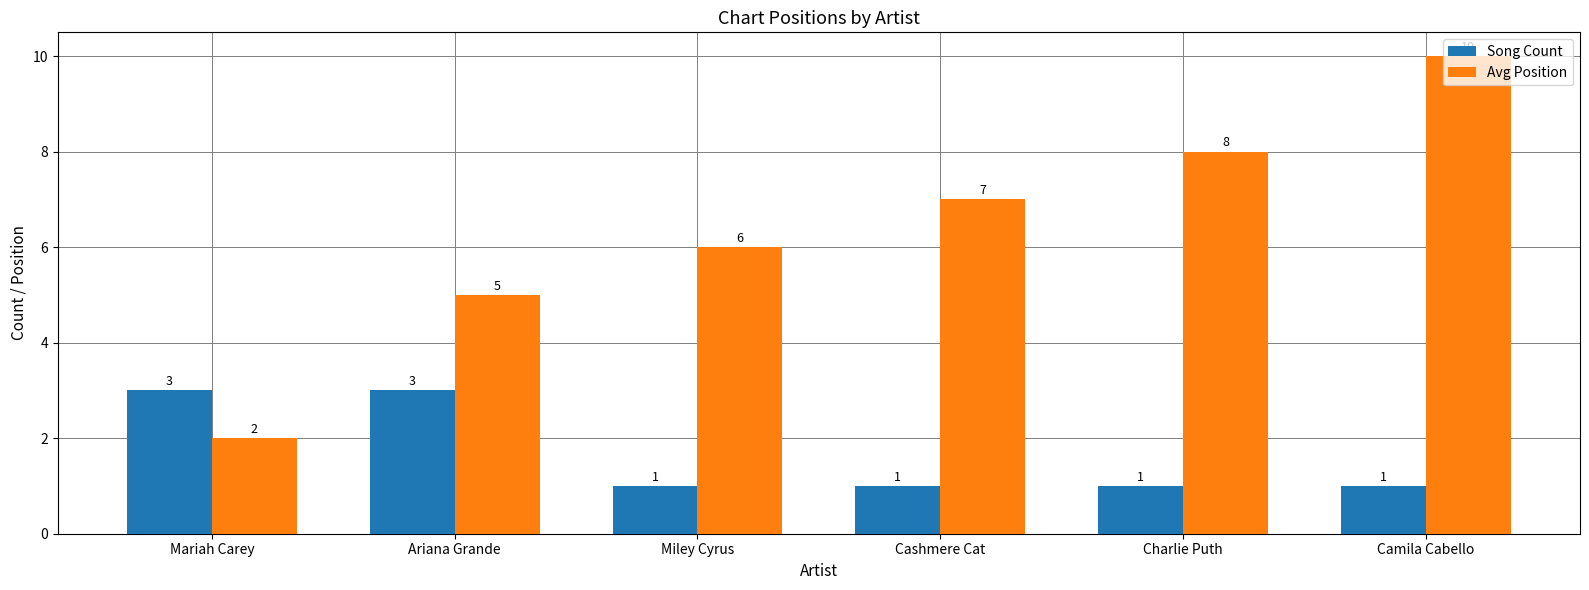

What is the highest value of the Song Count series?

3